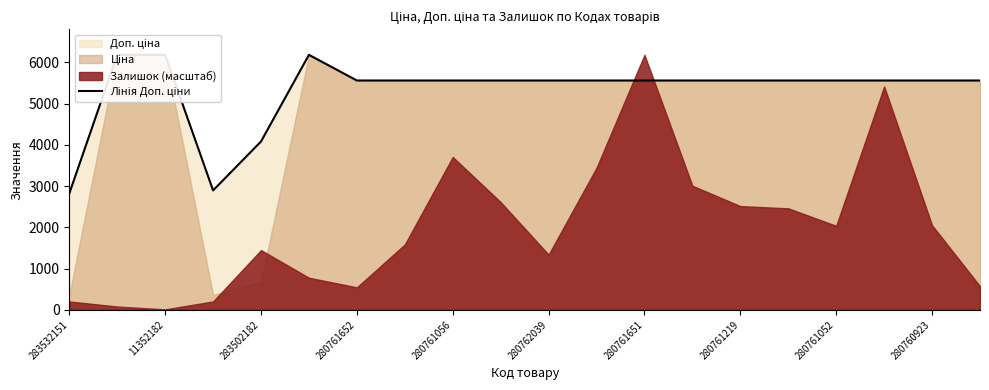

How many values are below 5560?

3